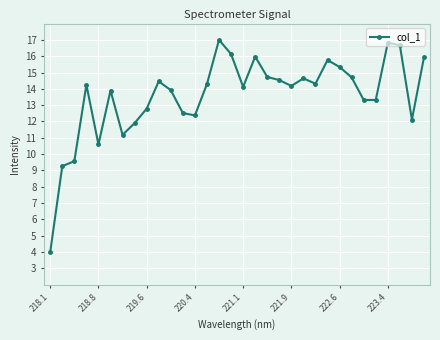

What is the smallest value displayed?

4.0